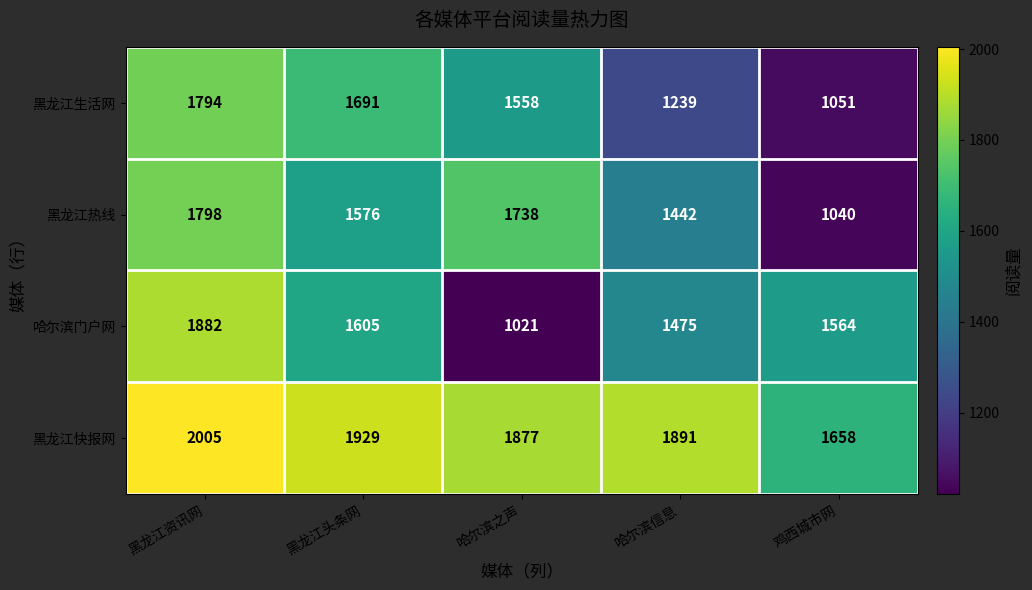

What is the difference between the maximum and minimum values in the 黑龙江生活网 series?

743